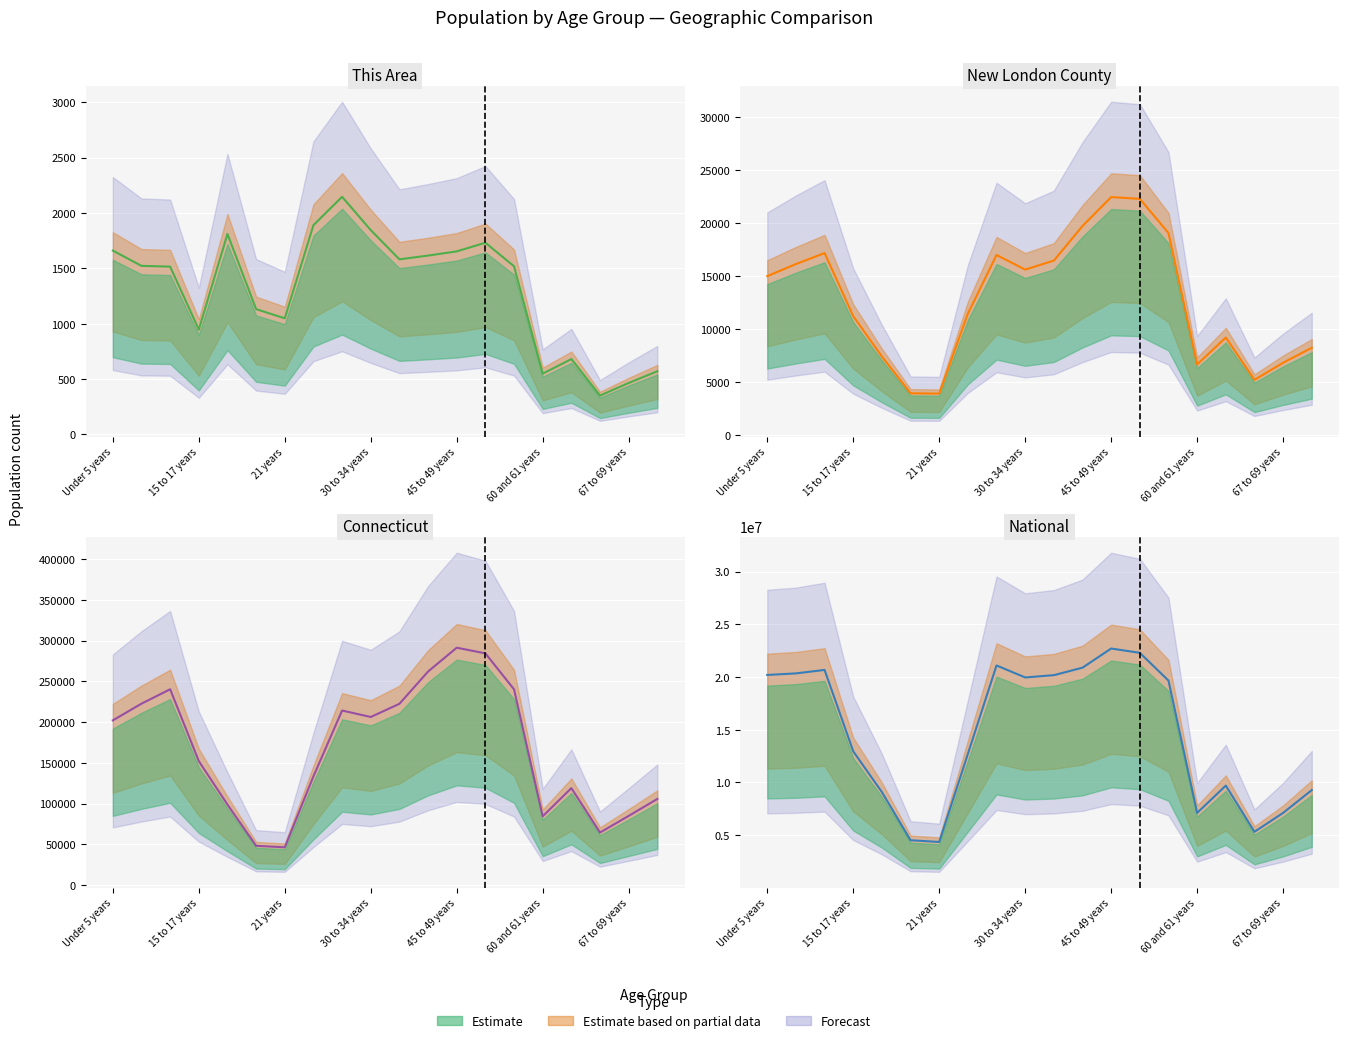

True or false: This Area and Connecticut cross at least once.

False